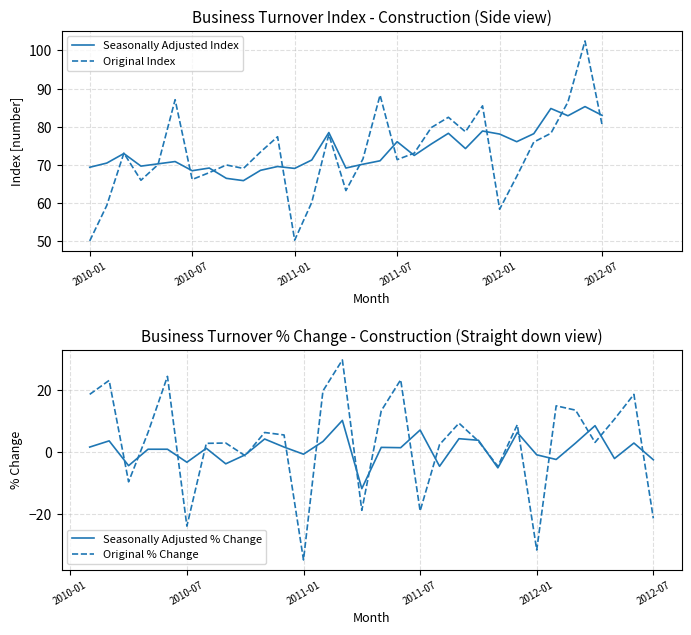

True or false: Original % Change and Seasonally Adjusted Index intersect in this chart.

False